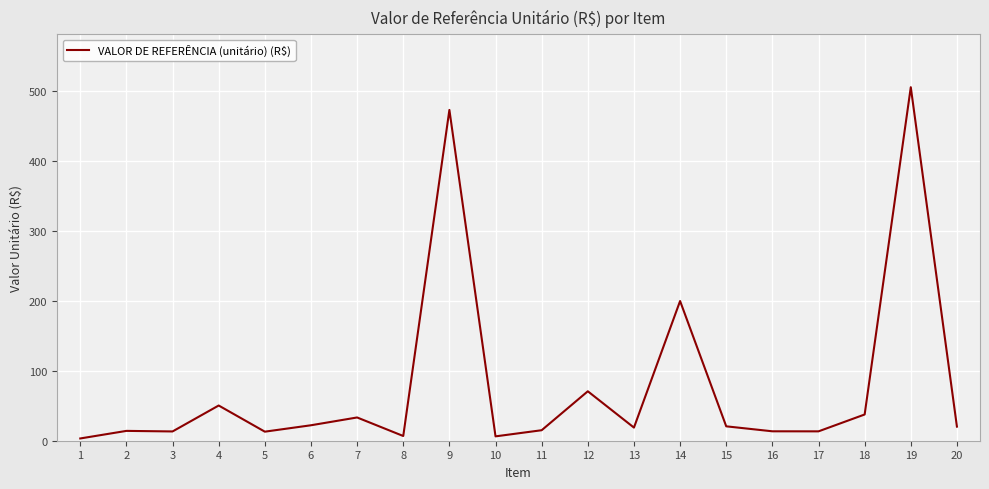

The chart shows a value of 199.6 at 14. True or false?

True